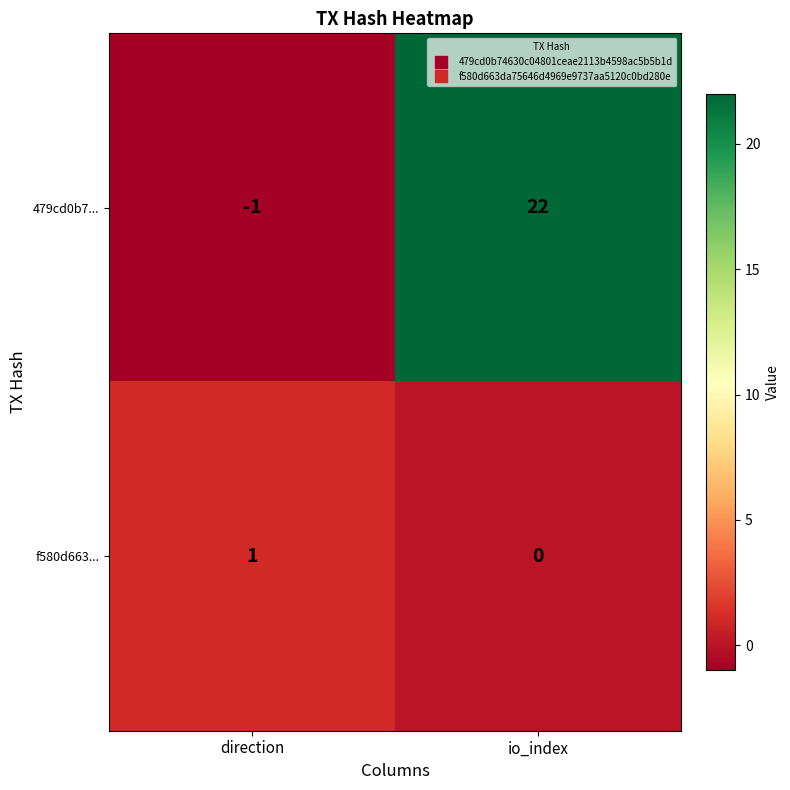

Is it true that 479cd0b7... equals -1 at direction?

True